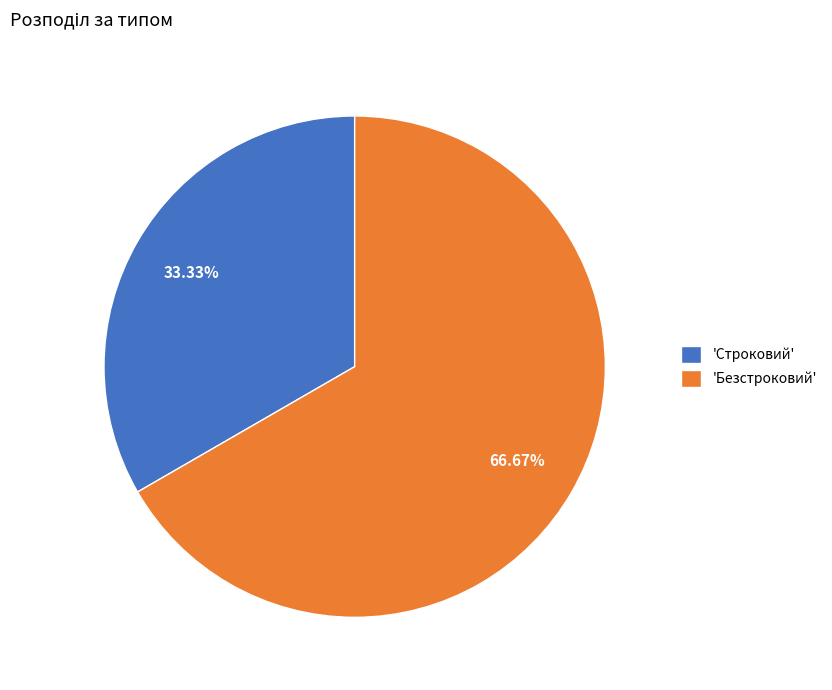

Between 'Безстроковий' and 'Строковий', which is larger?

'Безстроковий'